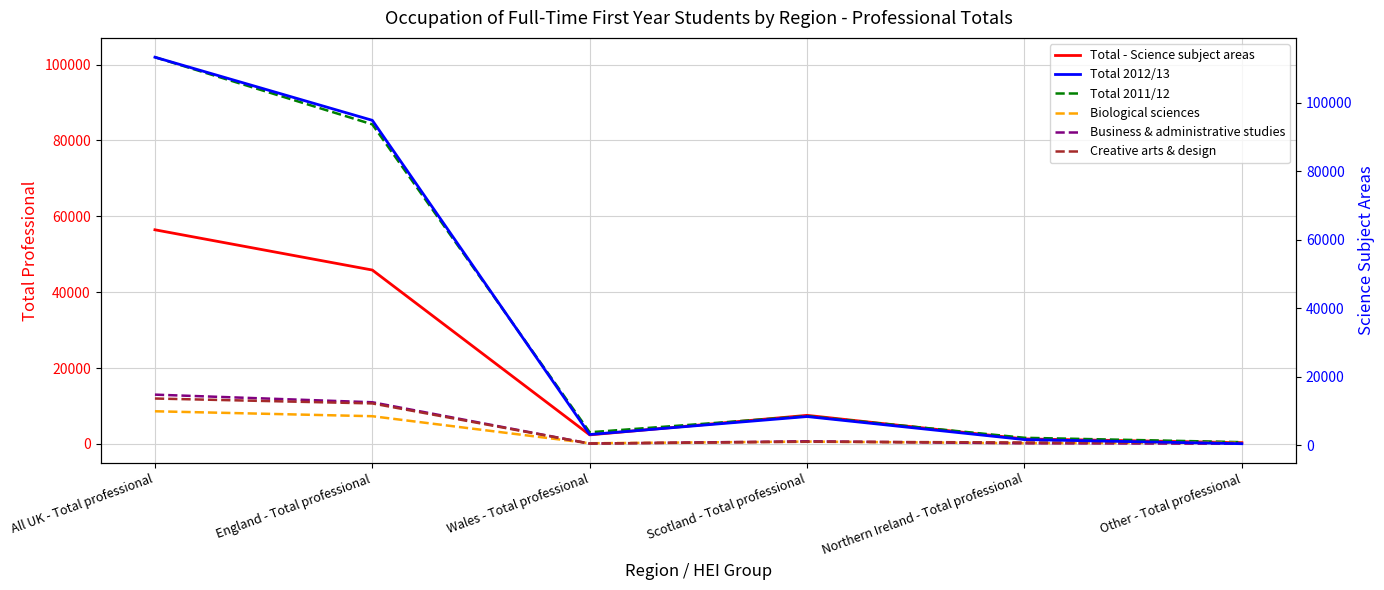

What is the maximum value for Total 2012/13?

113265